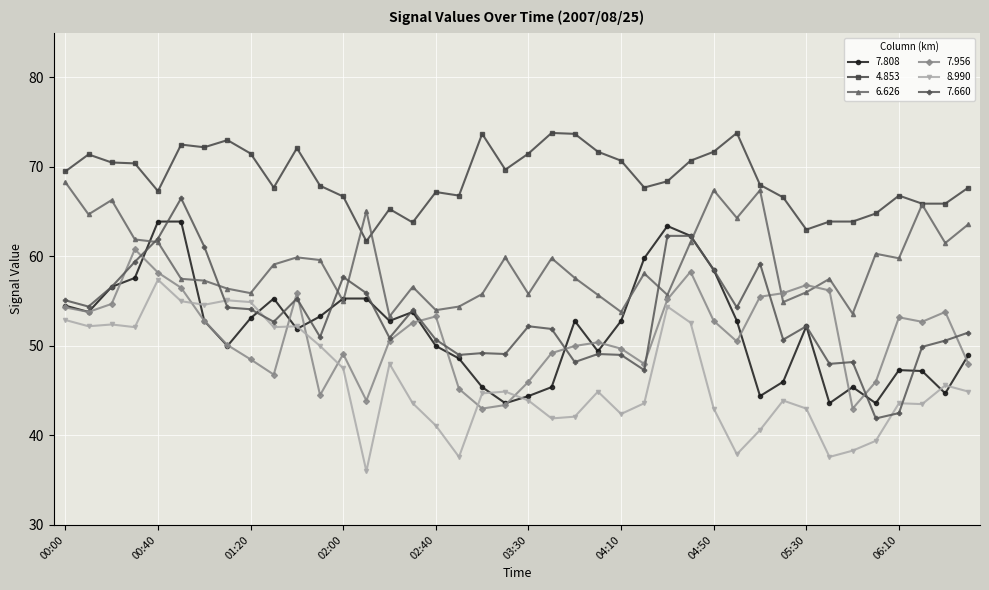

What is the greatest value displayed?

73.8